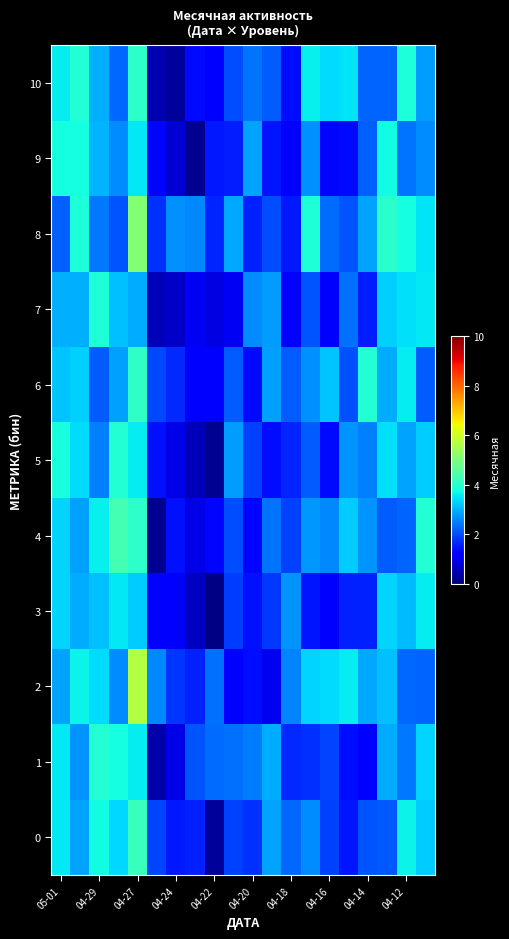

What is the maximum value shown in the chart?

5.7